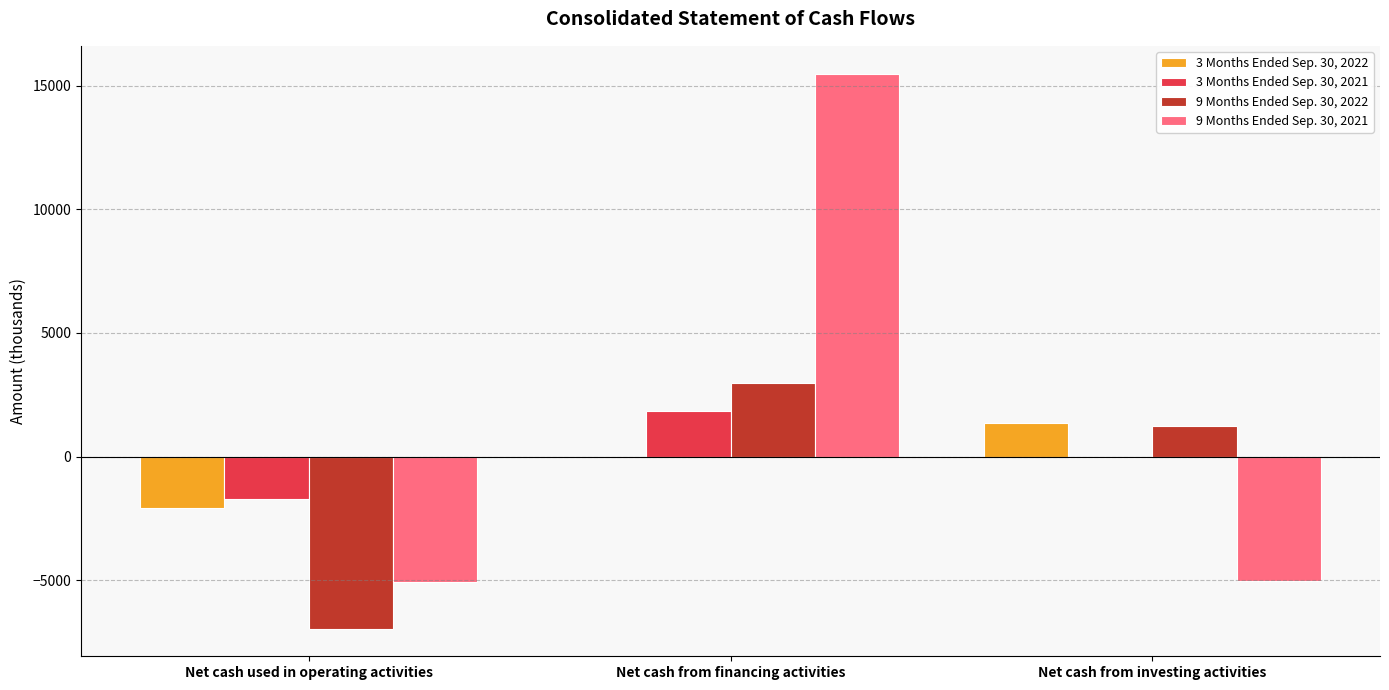

What is the sum of all 3 Months Ended Sep. 30, 2022 values?

-727